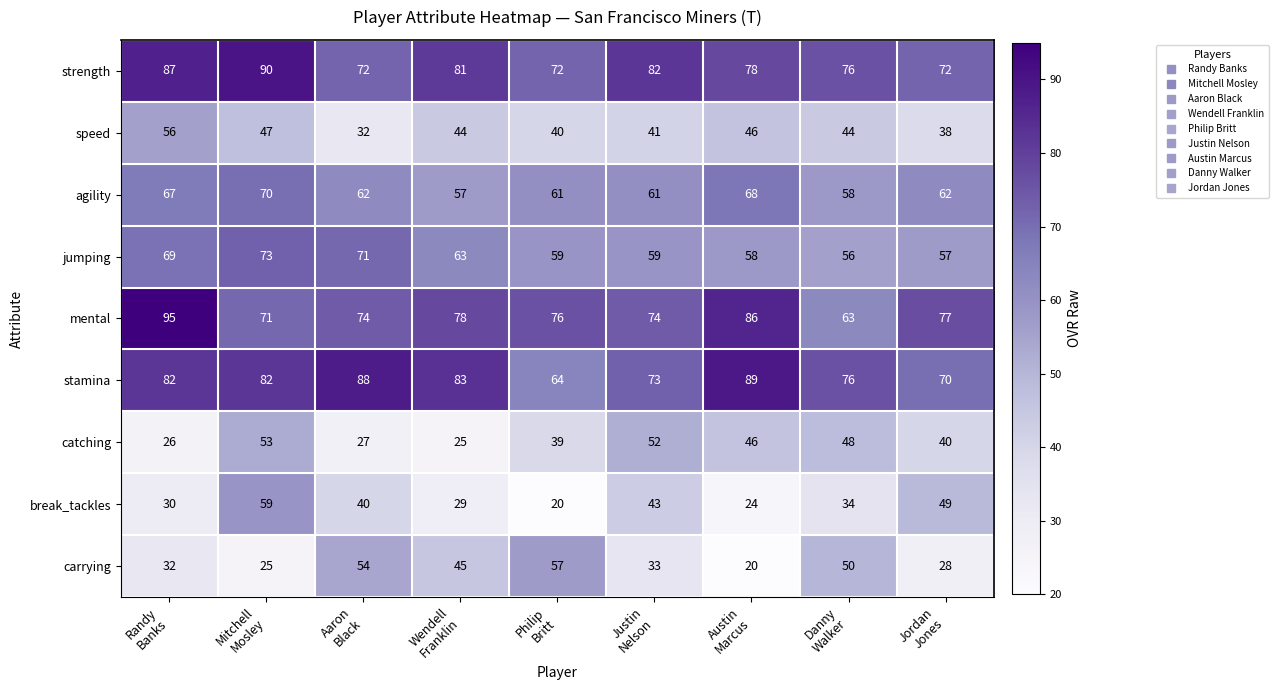

Which series has the widest spread of values?

break_tackles